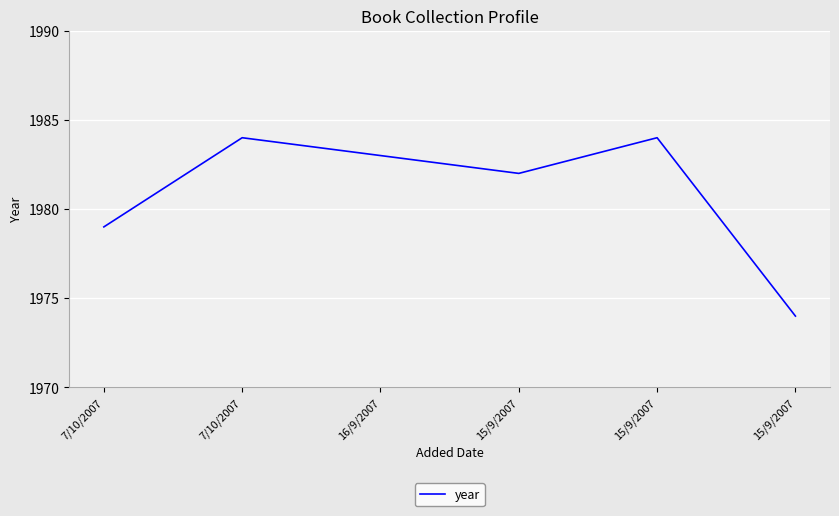

What is the ratio of the value at 7/10/2007 to the value at 15/9/2007?

1.0